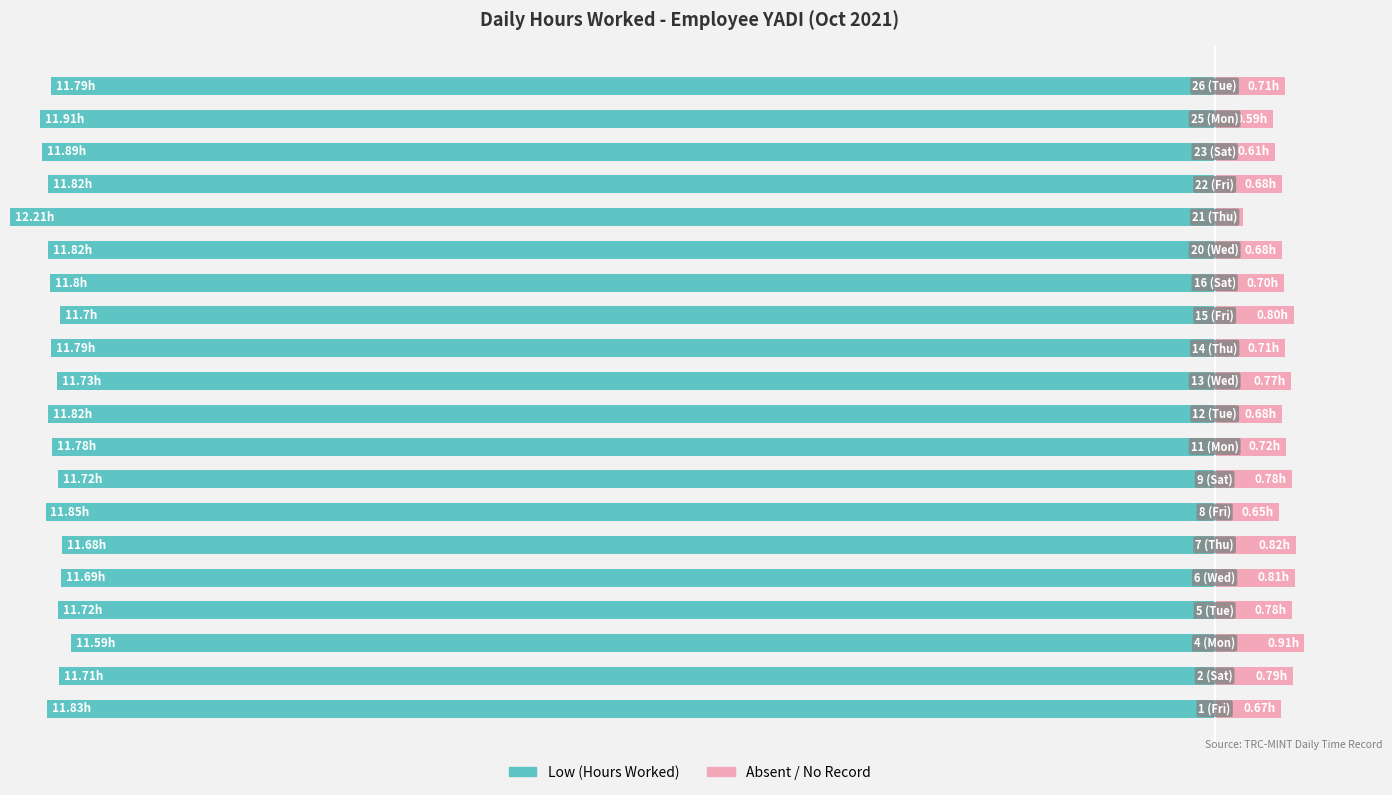

What is the maximum value shown in the chart?

12.2